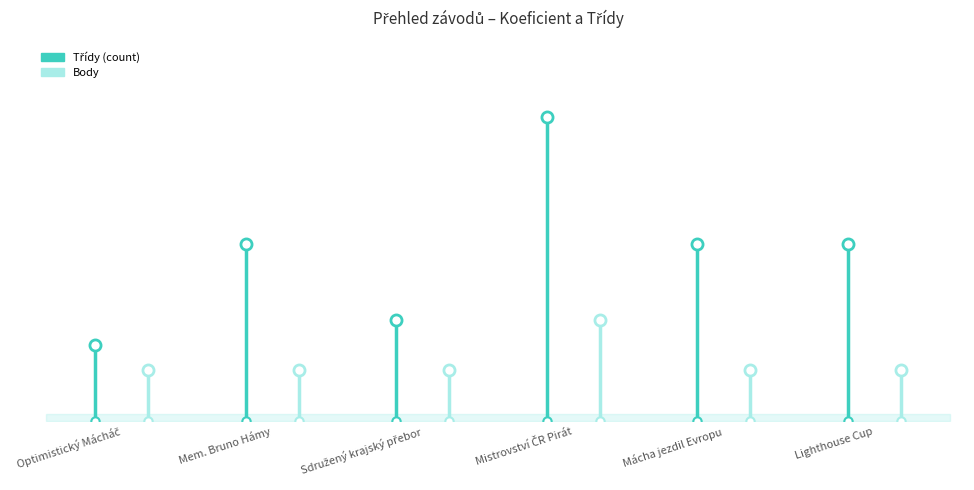

Reading left to right, what are all the values shown in this chart?

Třídy (count): Optimistický Mácháč=3	Mem. Bruno Hámy=7	Sdružený krajský přebor=4	Mistrovství ČR Pirát=12	Mácha jezdil Evropu=7	Lighthouse Cup=7
Body: Optimistický Mácháč=2	Mem. Bruno Hámy=2	Sdružený krajský přebor=2	Mistrovství ČR Pirát=4	Mácha jezdil Evropu=2	Lighthouse Cup=2